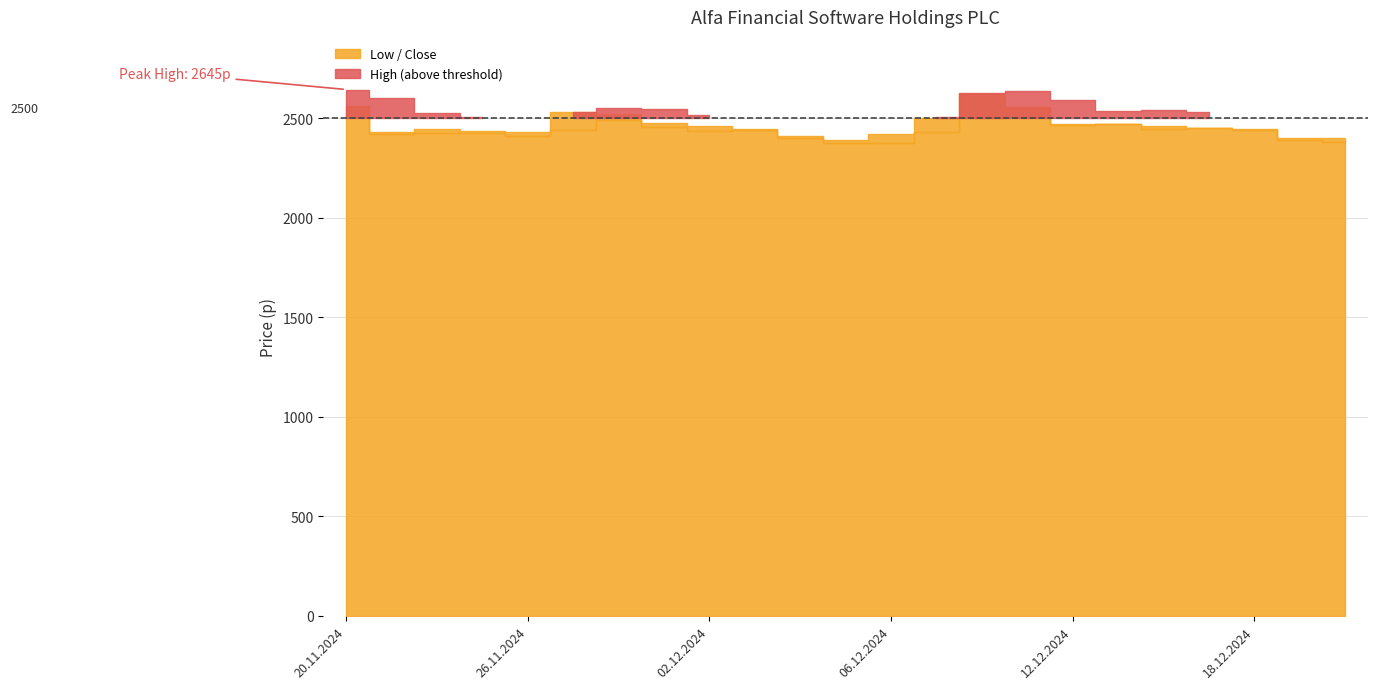

What is the greatest value displayed?

2645